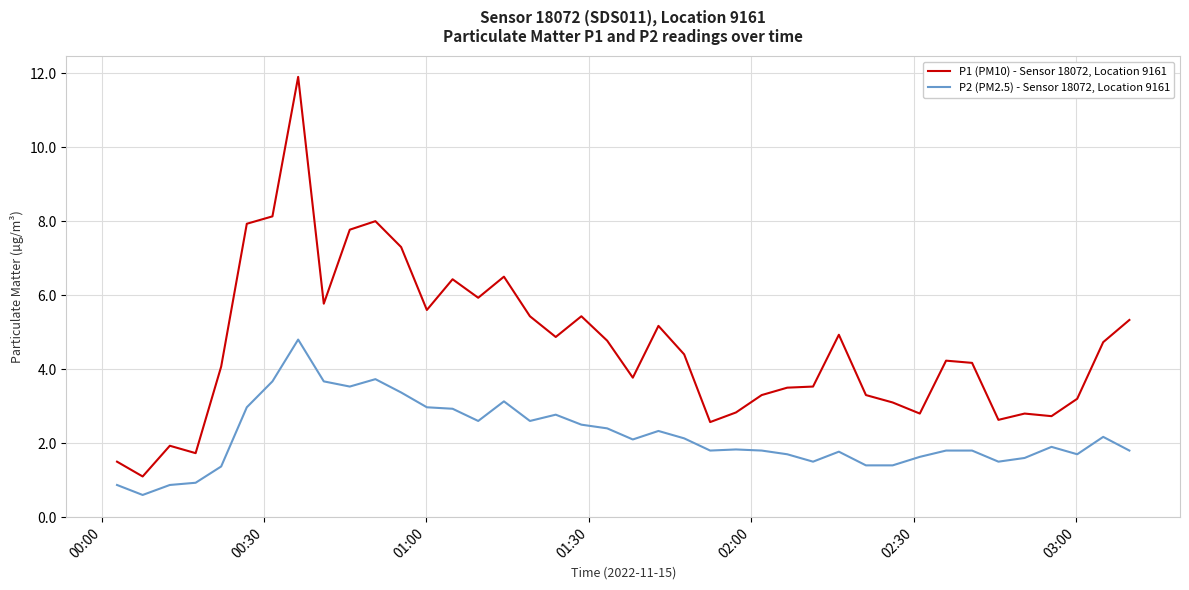

List the series in order of their peak value, highest first.

P1 (PM10) - Sensor 18072, Location 9161, P2 (PM2.5) - Sensor 18072, Location 9161